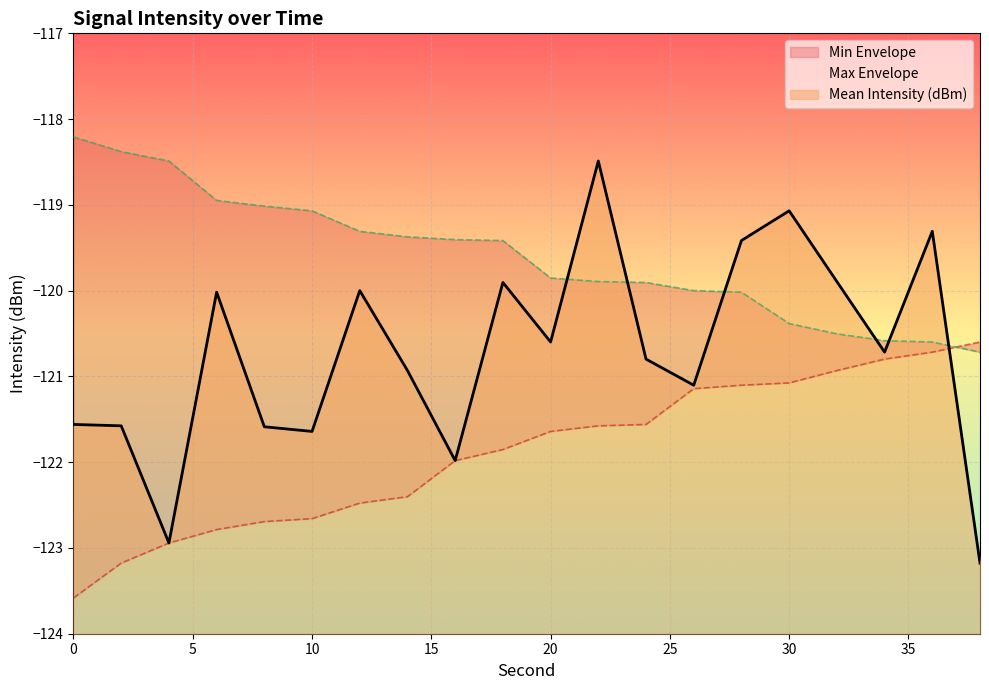

Reading left to right, list all the values displayed in this chart.

Mean Intensity (dBm): 0=-121.6	2=-121.6	4=-122.9	6=-120.0	8=-121.6	10=-121.6	12=-120.0	14=-120.9	16=-122.0	18=-119.9	20=-120.6	22=-118.5	24=-120.8	26=-121.1	28=-119.4	30=-119.1	32=-119.9	34=-120.7	36=-119.3	38=-123.2
Min Envelope: 0=-123.6	2=-123.2	4=-122.9	6=-122.8	8=-122.7	10=-122.7	12=-122.5	14=-122.4	16=-122.0	18=-121.9	20=-121.6	22=-121.6	24=-121.6	26=-121.1	28=-121.1	30=-121.1	32=-120.9	34=-120.8	36=-120.7	38=-120.6
Max Envelope: 0=-118.2	2=-118.4	4=-118.5	6=-118.9	8=-119.0	10=-119.1	12=-119.3	14=-119.4	16=-119.4	18=-119.4	20=-119.9	22=-119.9	24=-119.9	26=-120.0	28=-120.0	30=-120.4	32=-120.5	34=-120.6	36=-120.6	38=-120.7